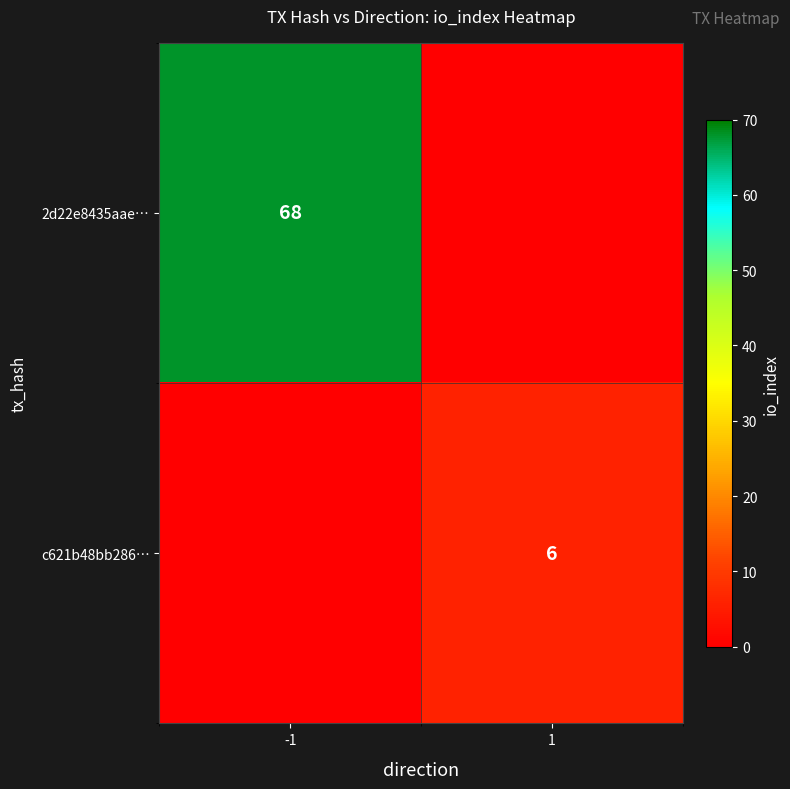

True or false: 2d22e8435aae… has a value of 68 at -1.

True